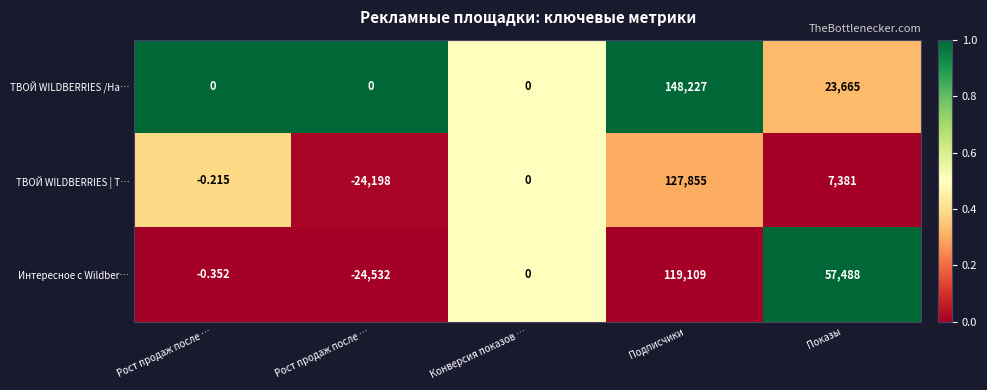

How many data points does each series have?

5